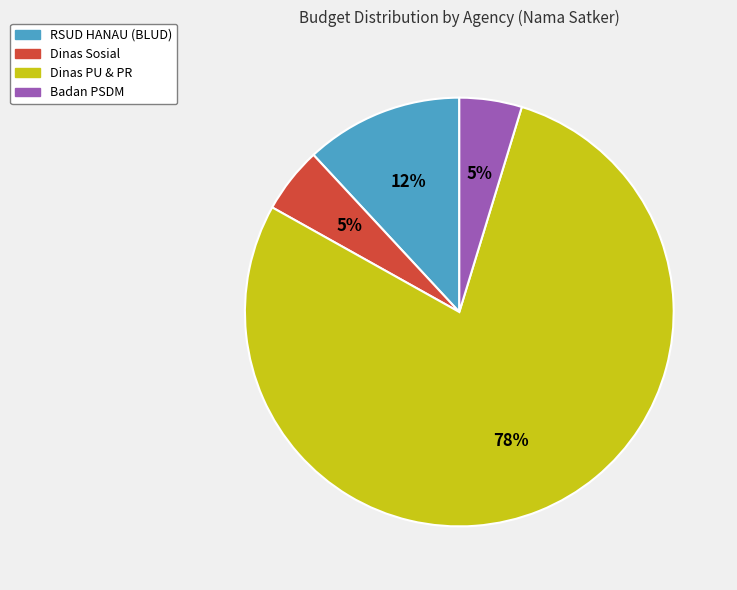

Is there any slice that represents more than half of the pie?

Yes